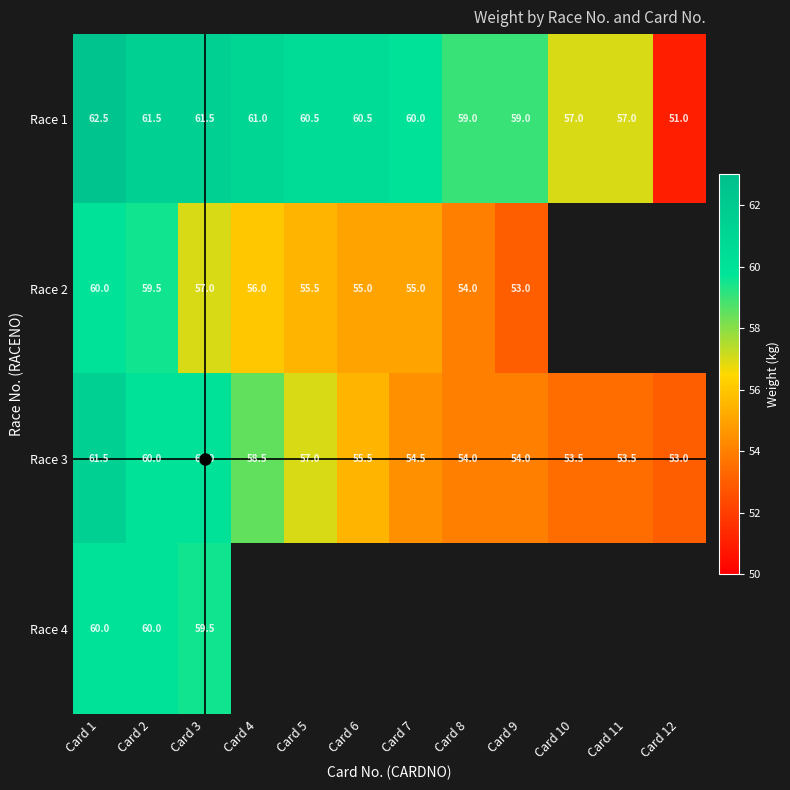

How many series are shown in this chart?

4